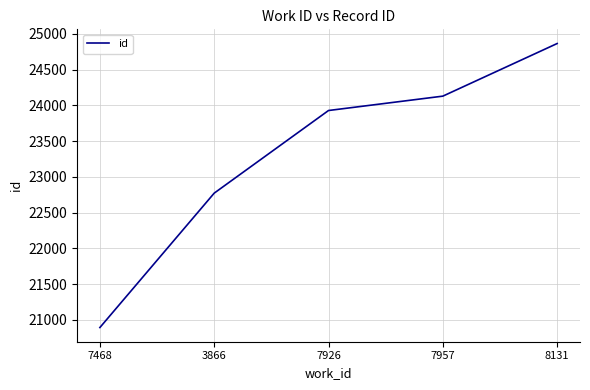

Which category has the highest value across all series?

8131